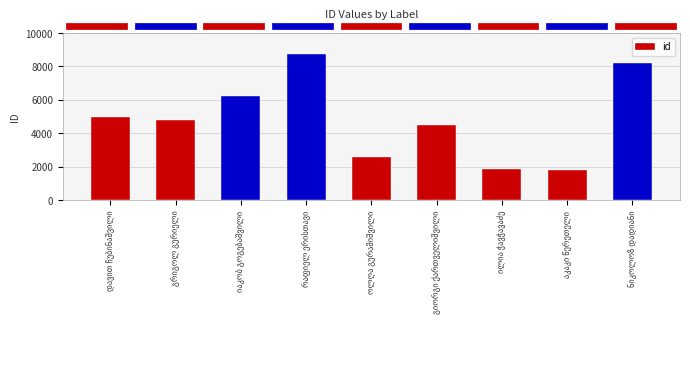

Are the bars grouped side by side (vs. stacked)?

No